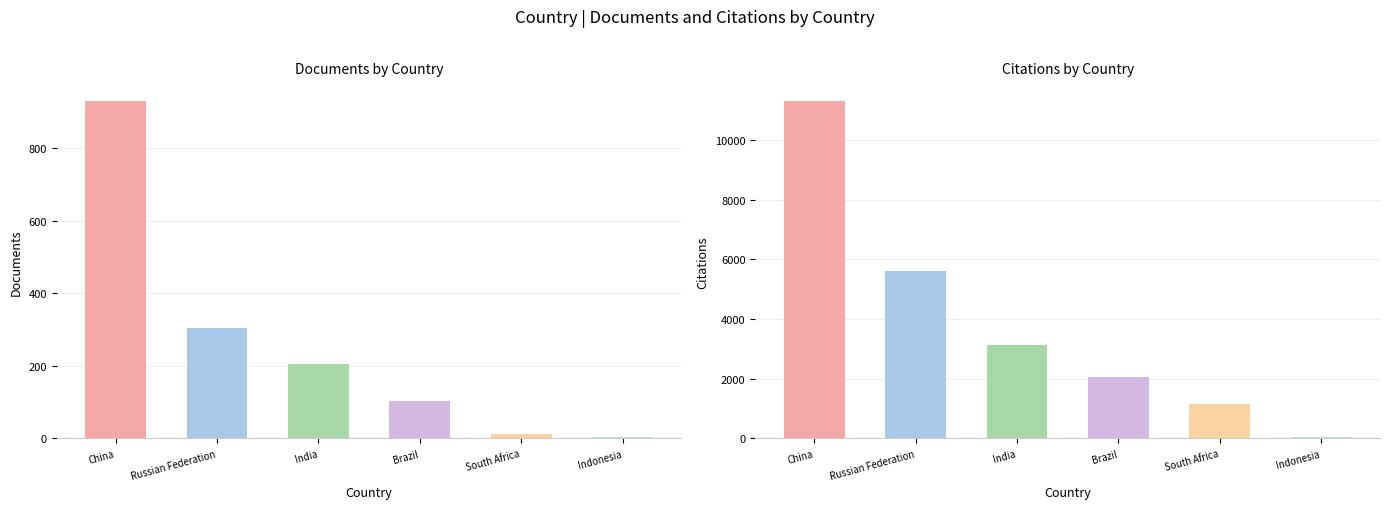

Count the number of categories in the chart.

6